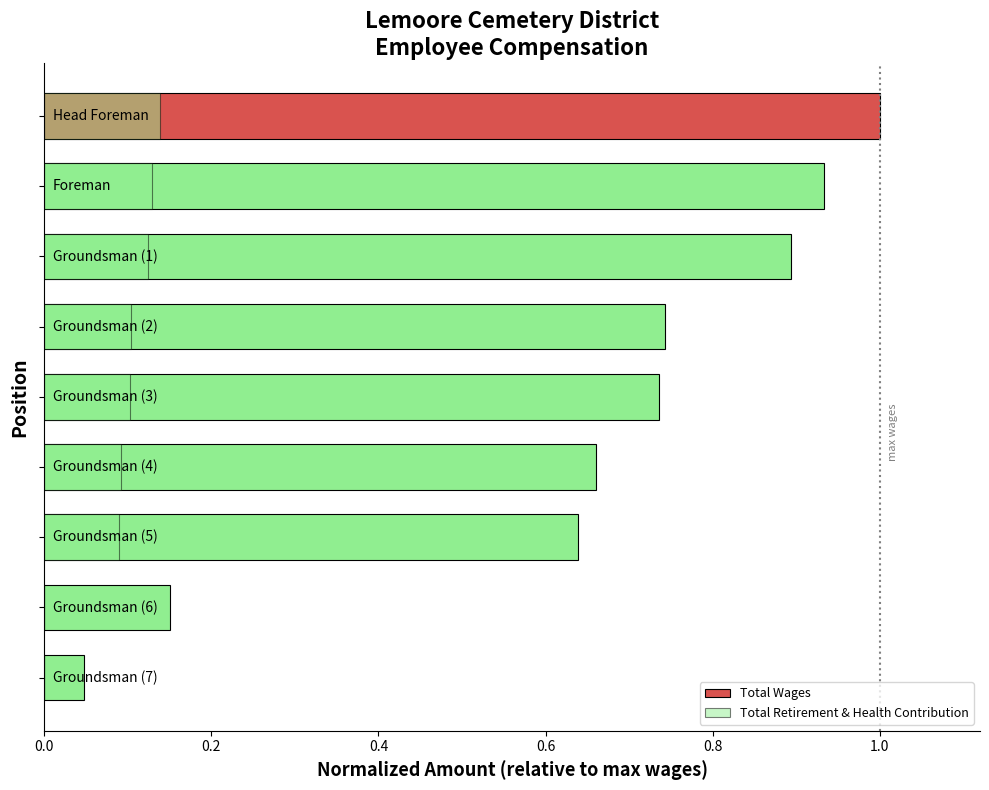

What is the sum of all Total Wages values?

5.8